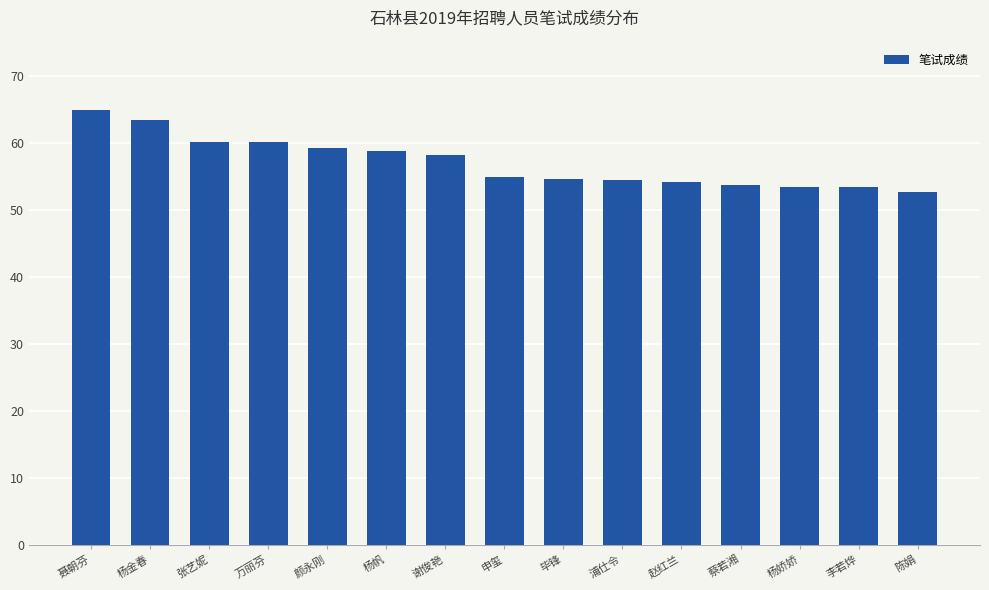

Count the number of data series in this chart.

1